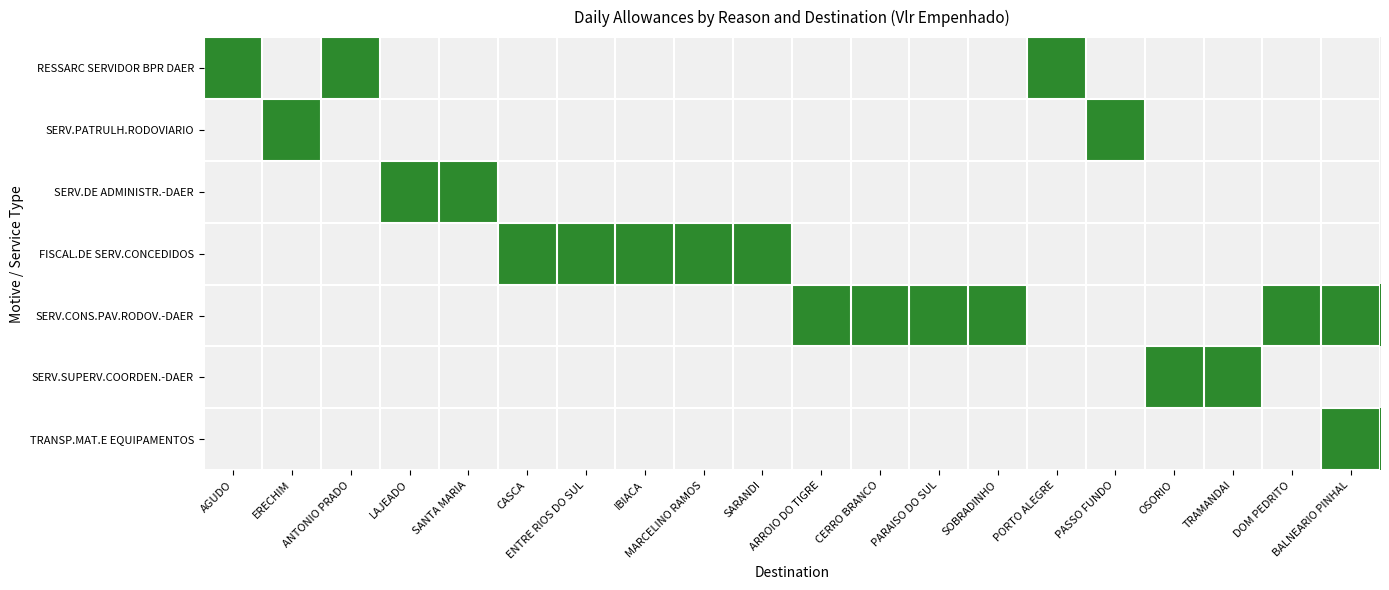

Reading left to right, what are all the values shown in this chart?

RESSARC SERVIDOR BPR DAER: AGUDO=1	ERECHIM=0	ANTONIO PRADO=1	LAJEADO=0	SANTA MARIA=0	CASCA=0	ENTRE RIOS DO SUL=0	IBIACA=0	MARCELINO RAMOS=0	SARANDI=0	ARROIO DO TIGRE=0	CERRO BRANCO=0	PARAISO DO SUL=0	SOBRADINHO=0	PORTO ALEGRE=1	PASSO FUNDO=0	OSORIO=0	TRAMANDAI=0	DOM PEDRITO=0	BALNEARIO PINHAL=0
SERV.PATRULH.RODOVIARIO: AGUDO=0	ERECHIM=1	ANTONIO PRADO=0	LAJEADO=0	SANTA MARIA=0	CASCA=0	ENTRE RIOS DO SUL=0	IBIACA=0	MARCELINO RAMOS=0	SARANDI=0	ARROIO DO TIGRE=0	CERRO BRANCO=0	PARAISO DO SUL=0	SOBRADINHO=0	PORTO ALEGRE=0	PASSO FUNDO=1	OSORIO=0	TRAMANDAI=0	DOM PEDRITO=0	BALNEARIO PINHAL=0
SERV.DE ADMINISTR.-DAER: AGUDO=0	ERECHIM=0	ANTONIO PRADO=0	LAJEADO=1	SANTA MARIA=1	CASCA=0	ENTRE RIOS DO SUL=0	IBIACA=0	MARCELINO RAMOS=0	SARANDI=0	ARROIO DO TIGRE=0	CERRO BRANCO=0	PARAISO DO SUL=0	SOBRADINHO=0	PORTO ALEGRE=0	PASSO FUNDO=0	OSORIO=0	TRAMANDAI=0	DOM PEDRITO=0	BALNEARIO PINHAL=0
FISCAL.DE SERV.CONCEDIDOS: AGUDO=0	ERECHIM=0	ANTONIO PRADO=0	LAJEADO=0	SANTA MARIA=0	CASCA=1	ENTRE RIOS DO SUL=1	IBIACA=1	MARCELINO RAMOS=1	SARANDI=1	ARROIO DO TIGRE=0	CERRO BRANCO=0	PARAISO DO SUL=0	SOBRADINHO=0	PORTO ALEGRE=0	PASSO FUNDO=0	OSORIO=0	TRAMANDAI=0	DOM PEDRITO=0	BALNEARIO PINHAL=0
SERV.CONS.PAV.RODOV.-DAER: AGUDO=0	ERECHIM=0	ANTONIO PRADO=0	LAJEADO=0	SANTA MARIA=0	CASCA=0	ENTRE RIOS DO SUL=0	IBIACA=0	MARCELINO RAMOS=0	SARANDI=0	ARROIO DO TIGRE=1	CERRO BRANCO=1	PARAISO DO SUL=1	SOBRADINHO=1	PORTO ALEGRE=0	PASSO FUNDO=0	OSORIO=0	TRAMANDAI=0	DOM PEDRITO=1	BALNEARIO PINHAL=1
SERV.SUPERV.COORDEN.-DAER: AGUDO=0	ERECHIM=0	ANTONIO PRADO=0	LAJEADO=0	SANTA MARIA=0	CASCA=0	ENTRE RIOS DO SUL=0	IBIACA=0	MARCELINO RAMOS=0	SARANDI=0	ARROIO DO TIGRE=0	CERRO BRANCO=0	PARAISO DO SUL=0	SOBRADINHO=0	PORTO ALEGRE=0	PASSO FUNDO=0	OSORIO=1	TRAMANDAI=1	DOM PEDRITO=0	BALNEARIO PINHAL=0
TRANSP.MAT.E EQUIPAMENTOS: AGUDO=0	ERECHIM=0	ANTONIO PRADO=0	LAJEADO=0	SANTA MARIA=0	CASCA=0	ENTRE RIOS DO SUL=0	IBIACA=0	MARCELINO RAMOS=0	SARANDI=0	ARROIO DO TIGRE=0	CERRO BRANCO=0	PARAISO DO SUL=0	SOBRADINHO=0	PORTO ALEGRE=0	PASSO FUNDO=0	OSORIO=0	TRAMANDAI=0	DOM PEDRITO=0	BALNEARIO PINHAL=1